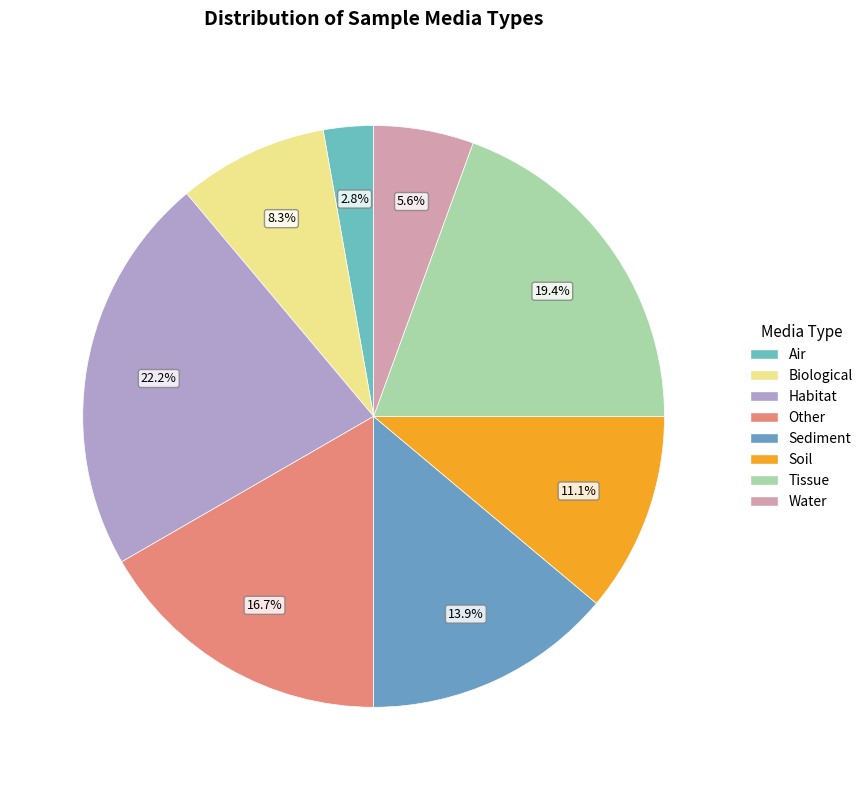

To the nearest percent, what is the average slice percentage?

12%